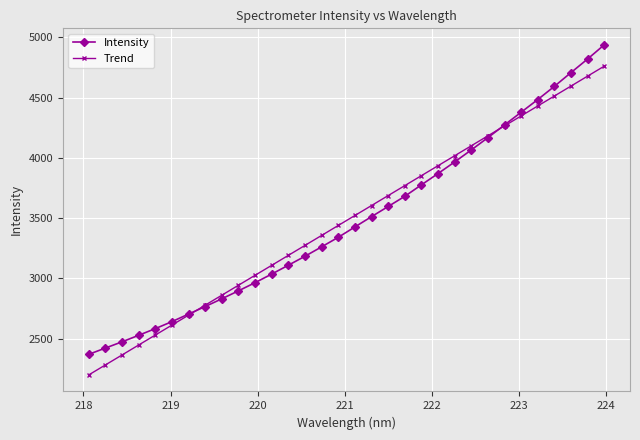

At how many categories does at least one series exceed 2333?

32